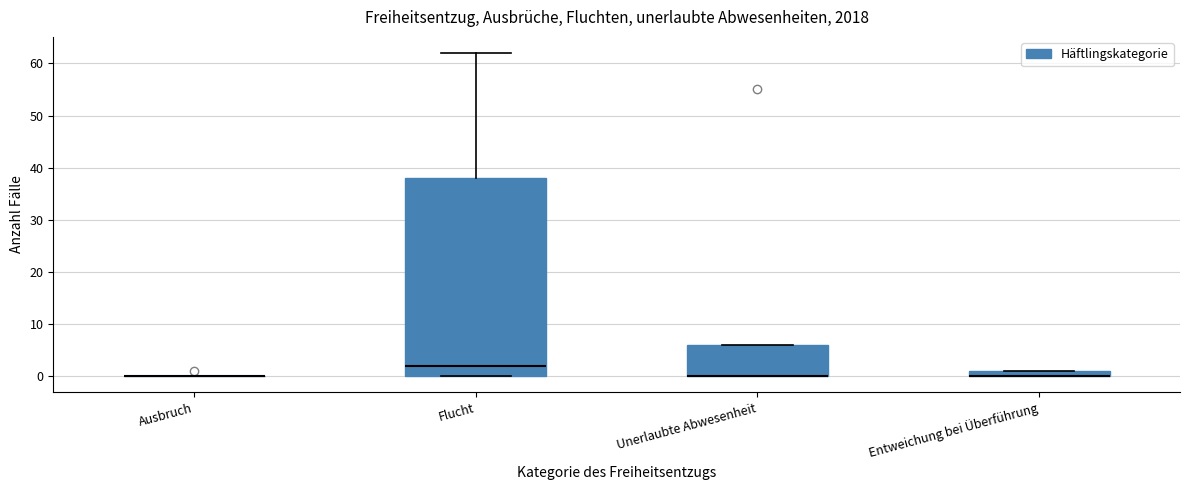

Which box is the tallest, from its lower edge to its upper edge?

Flucht